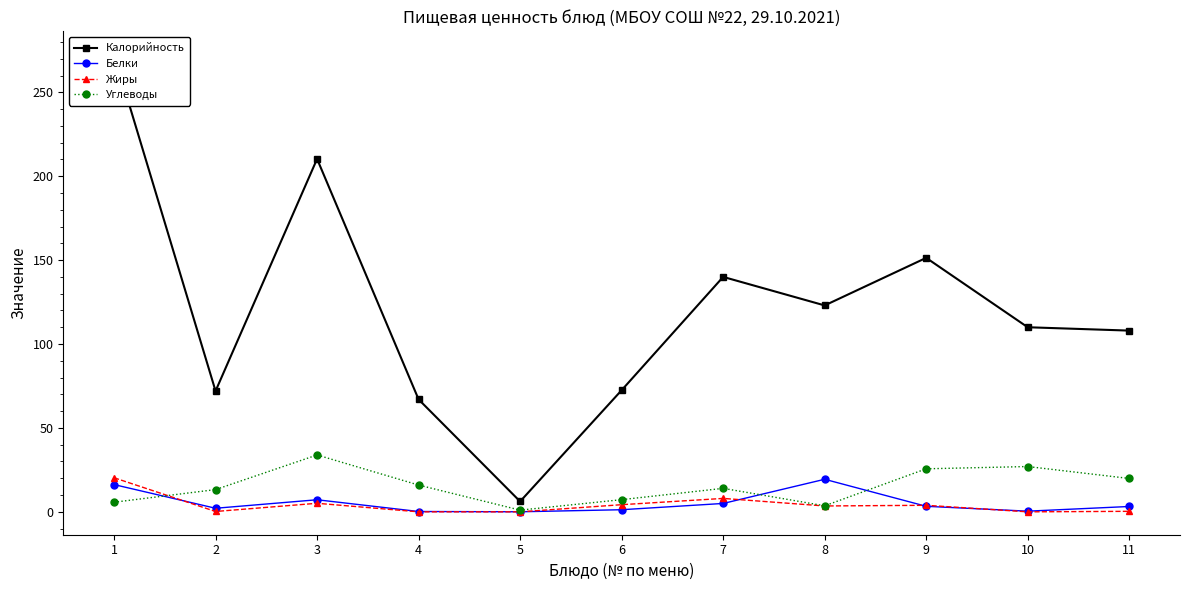

Is it true that Углеводы equals 13.3 at 2?

True